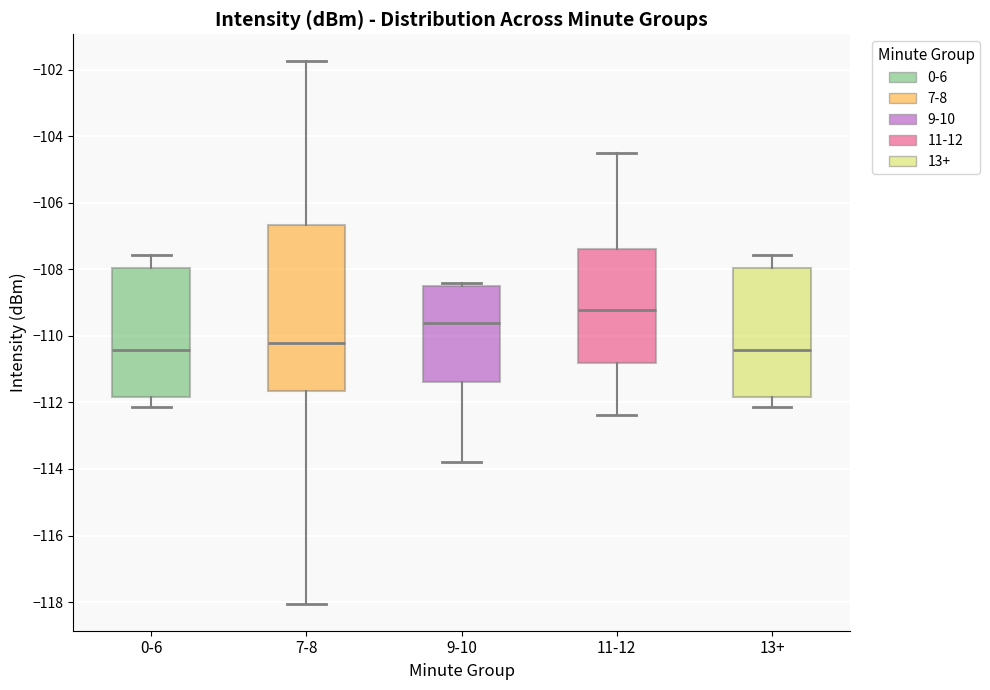

Which box has the highest median line?

11-12